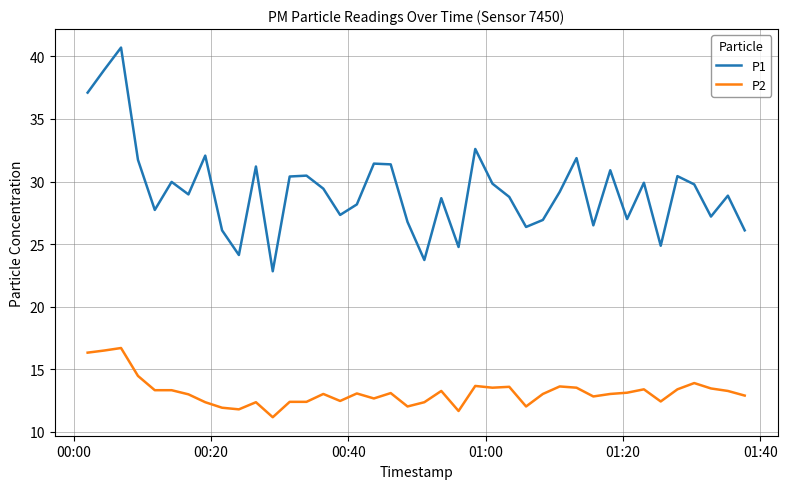

Which series has the widest spread of values?

P1